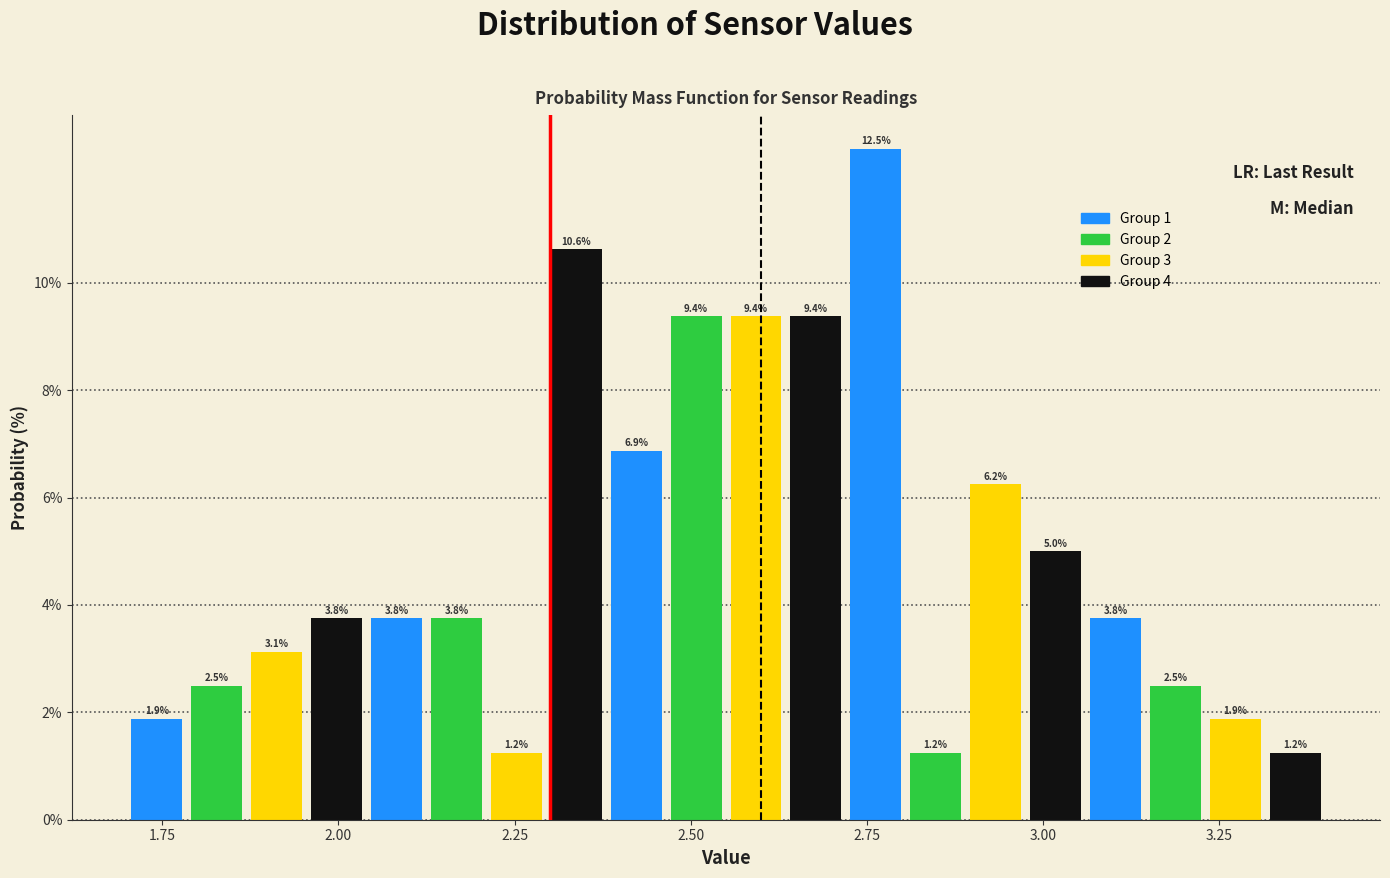

Around what value on the x-axis is the tallest bar? Give the approximate position of its centre, as read against the axis.

2.75